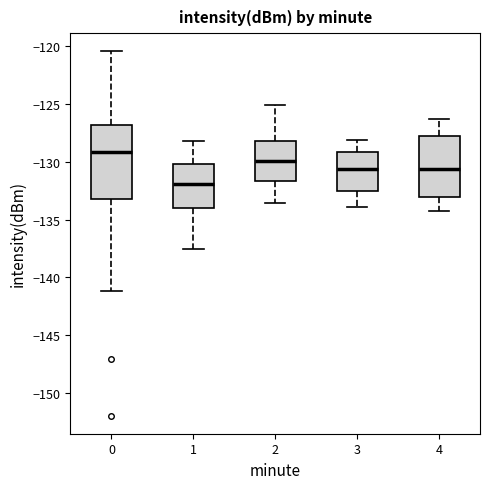

Where is the lower edge of the box at x = 2 on the y-axis? The values are not printed on the chart, so give them approximately, as read against the axis.

-131.5